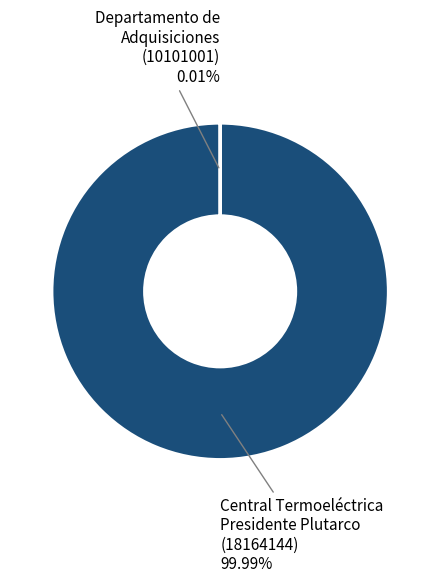

Which slice is the smallest?

Departamento de
Adquisiciones
(10101001)